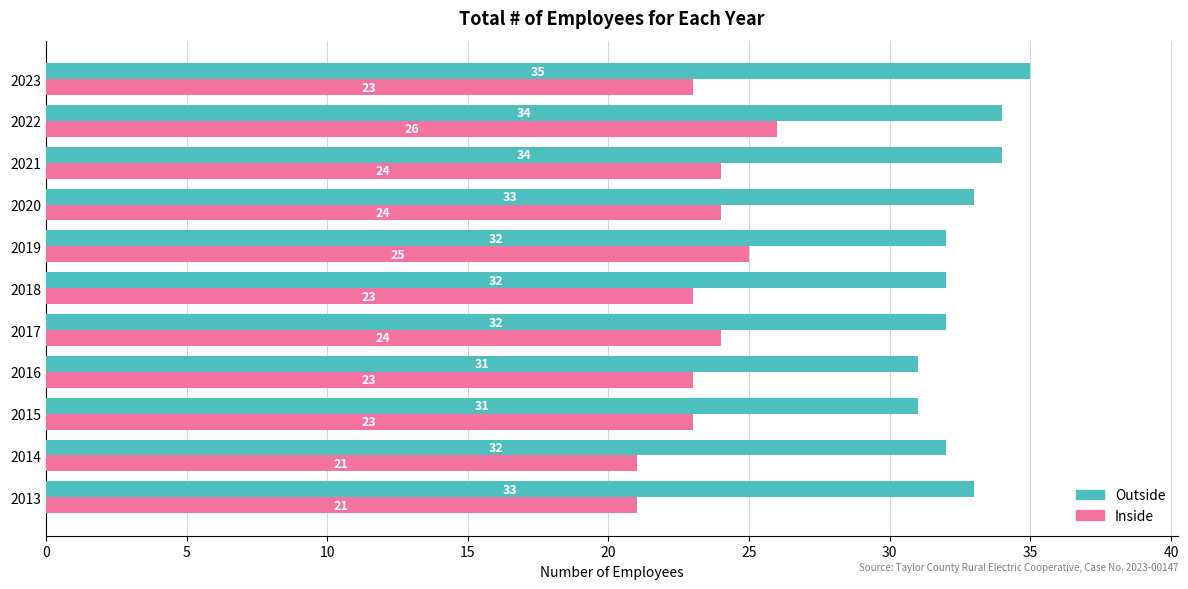

How many Inside values are between 23 and 24?

7